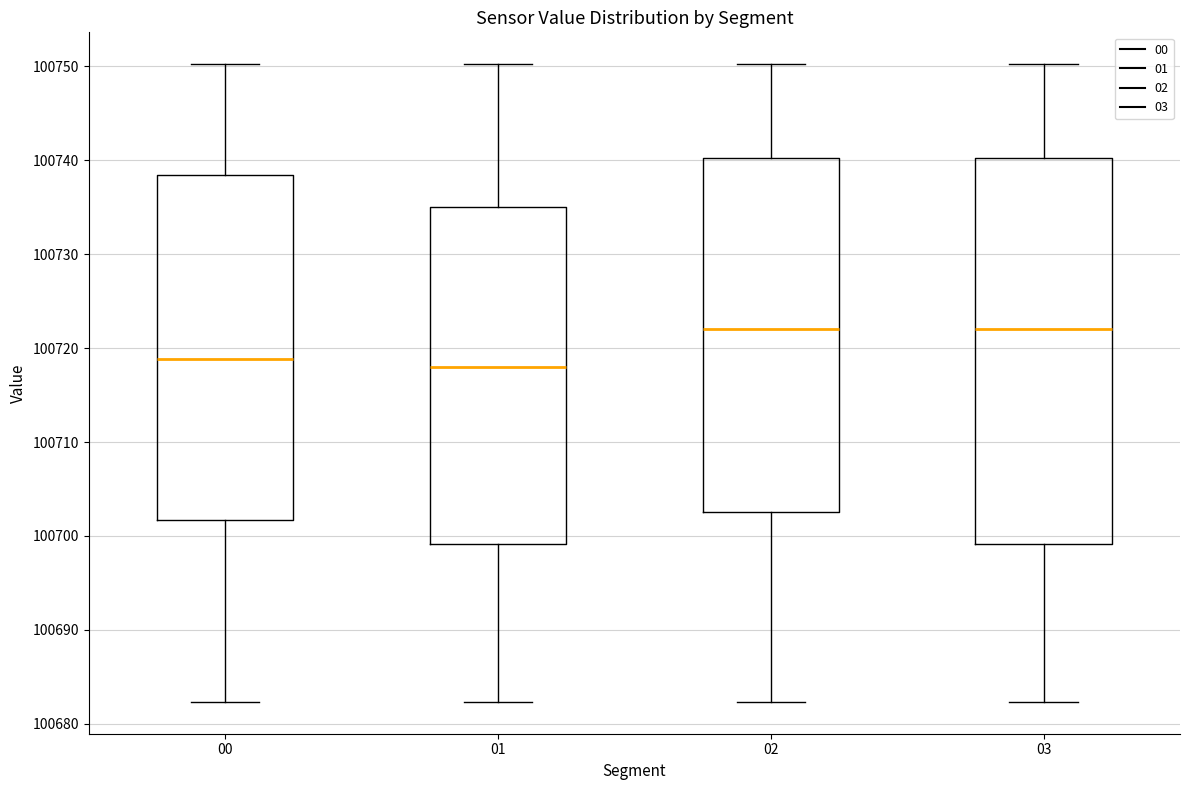

Which box is the tallest, from its lower edge to its upper edge?

03